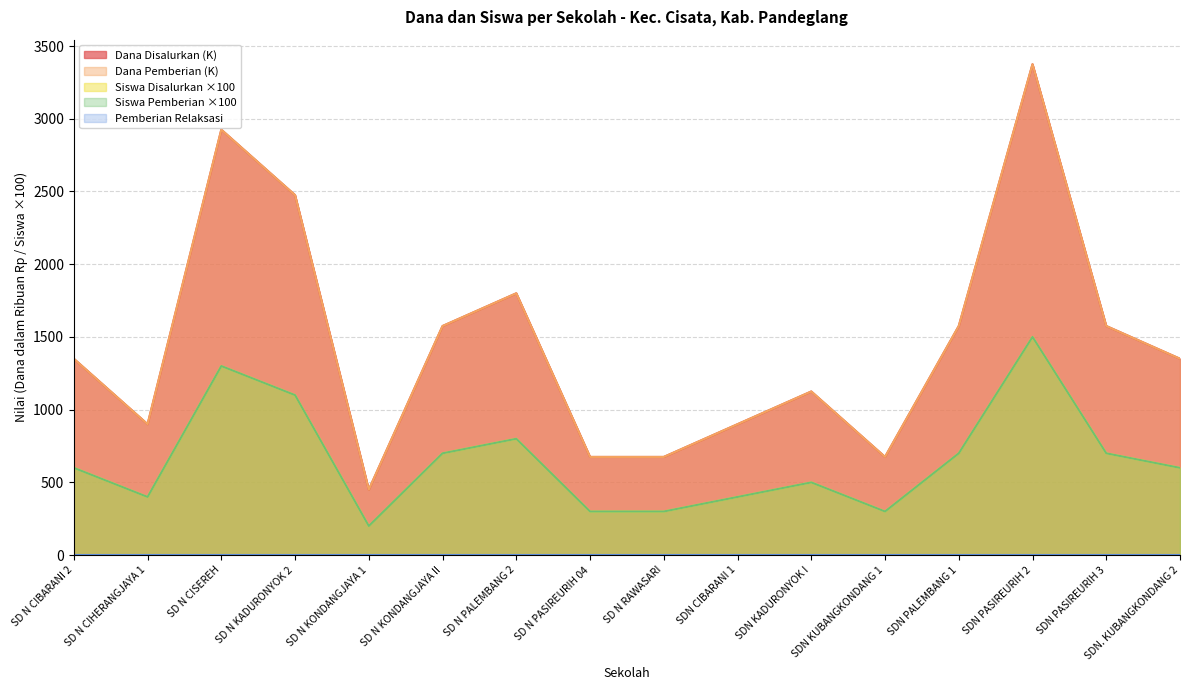

Reading left to right, extract all data points from this chart.

Dana Disalurkan: SD N CIBARANI 2=1350	SD N CIHERANGJAYA 1=900	SD N CISEREH=2925	SD N KADURONYOK 2=2475	SD N KONDANGJAYA 1=450	SD N KONDANGJAYA II=1575	SD N PALEMBANG 2=1800	SD N PASIREURIH 04=675	SD N RAWASARI=675	SDN CIBARANI 1=900	SDN KADURONYOK I=1125	SDN KUBANGKONDANG 1=675	SDN PALEMBANG 1=1575	SDN PASIREURIH 2=3375	SDN PASIREURIH 3=1575	SDN. KUBANGKONDANG 2=1350
Dana Pemberian: SD N CIBARANI 2=1350	SD N CIHERANGJAYA 1=900	SD N CISEREH=2925	SD N KADURONYOK 2=2475	SD N KONDANGJAYA 1=450	SD N KONDANGJAYA II=1575	SD N PALEMBANG 2=1800	SD N PASIREURIH 04=675	SD N RAWASARI=675	SDN CIBARANI 1=900	SDN KADURONYOK I=1125	SDN KUBANGKONDANG 1=675	SDN PALEMBANG 1=1575	SDN PASIREURIH 2=3375	SDN PASIREURIH 3=1575	SDN. KUBANGKONDANG 2=1350
Siswa Disalurkan: SD N CIBARANI 2=600	SD N CIHERANGJAYA 1=400	SD N CISEREH=1300	SD N KADURONYOK 2=1100	SD N KONDANGJAYA 1=200	SD N KONDANGJAYA II=700	SD N PALEMBANG 2=800	SD N PASIREURIH 04=300	SD N RAWASARI=300	SDN CIBARANI 1=400	SDN KADURONYOK I=500	SDN KUBANGKONDANG 1=300	SDN PALEMBANG 1=700	SDN PASIREURIH 2=1500	SDN PASIREURIH 3=700	SDN. KUBANGKONDANG 2=600
Siswa Pemberian: SD N CIBARANI 2=600	SD N CIHERANGJAYA 1=400	SD N CISEREH=1300	SD N KADURONYOK 2=1100	SD N KONDANGJAYA 1=200	SD N KONDANGJAYA II=700	SD N PALEMBANG 2=800	SD N PASIREURIH 04=300	SD N RAWASARI=300	SDN CIBARANI 1=400	SDN KADURONYOK I=500	SDN KUBANGKONDANG 1=300	SDN PALEMBANG 1=700	SDN PASIREURIH 2=1500	SDN PASIREURIH 3=700	SDN. KUBANGKONDANG 2=600